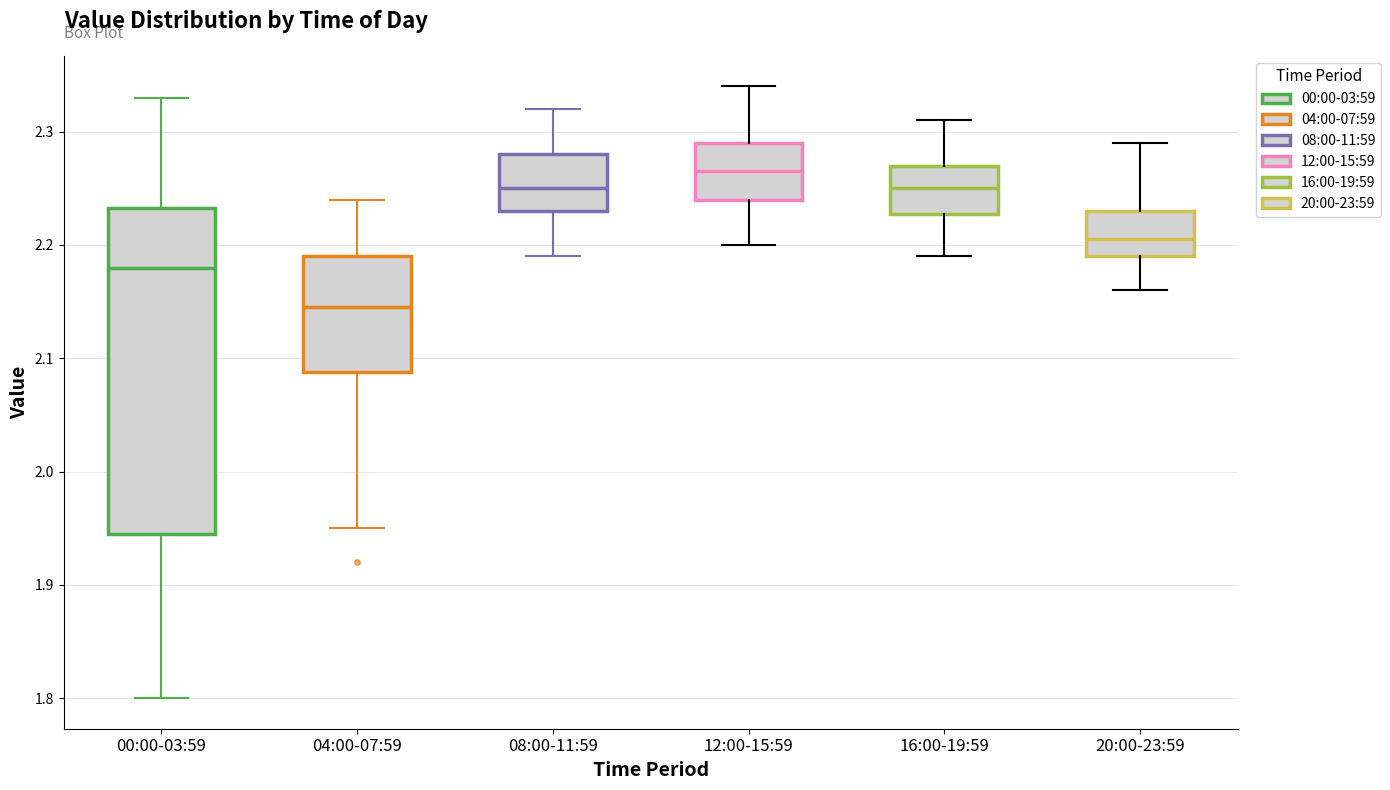

Reading left to right, read every box against the y-axis: the position of its median line, the range the box covers, and the ends of its whiskers. The values are not printed on the chart, so give them approximately, as read against the axis.

00:00-03:59: median 2.18, box 1.95 to 2.23, whiskers 1.80 to 2.33
04:00-07:59: median 2.15, box 2.09 to 2.19, whiskers 1.95 to 2.24
08:00-11:59: median 2.25, box 2.23 to 2.28, whiskers 2.19 to 2.32
12:00-15:59: median 2.27, box 2.24 to 2.29, whiskers 2.20 to 2.34
16:00-19:59: median 2.25, box 2.23 to 2.27, whiskers 2.19 to 2.31
20:00-23:59: median 2.21, box 2.19 to 2.23, whiskers 2.16 to 2.29